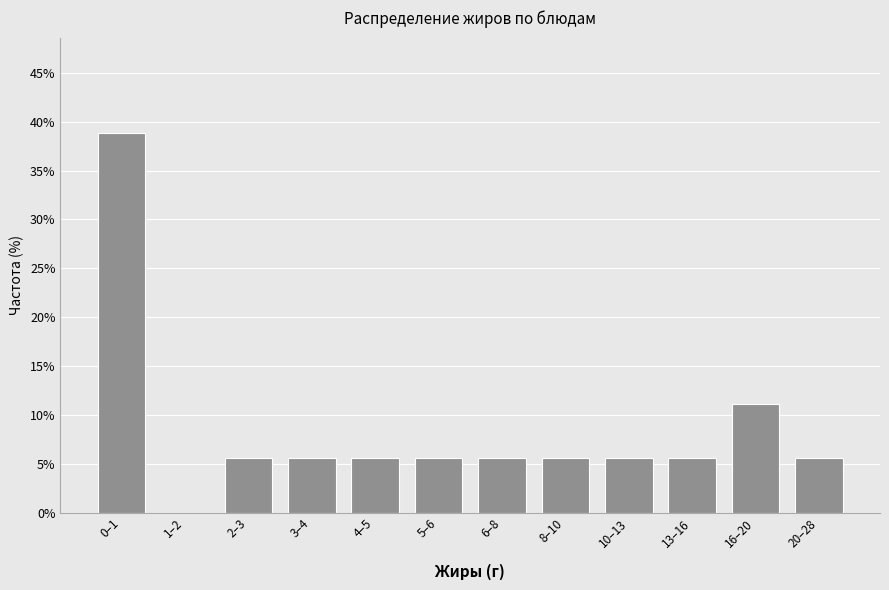

Reading left to right, extract all data points from this chart.

0–1=38.9	1–2=0.0	2–3=5.6	3–4=5.6	4–5=5.6	5–6=5.6	6–8=5.6	8–10=5.6	10–13=5.6	13–16=5.6	16–20=11.1	20–28=5.6